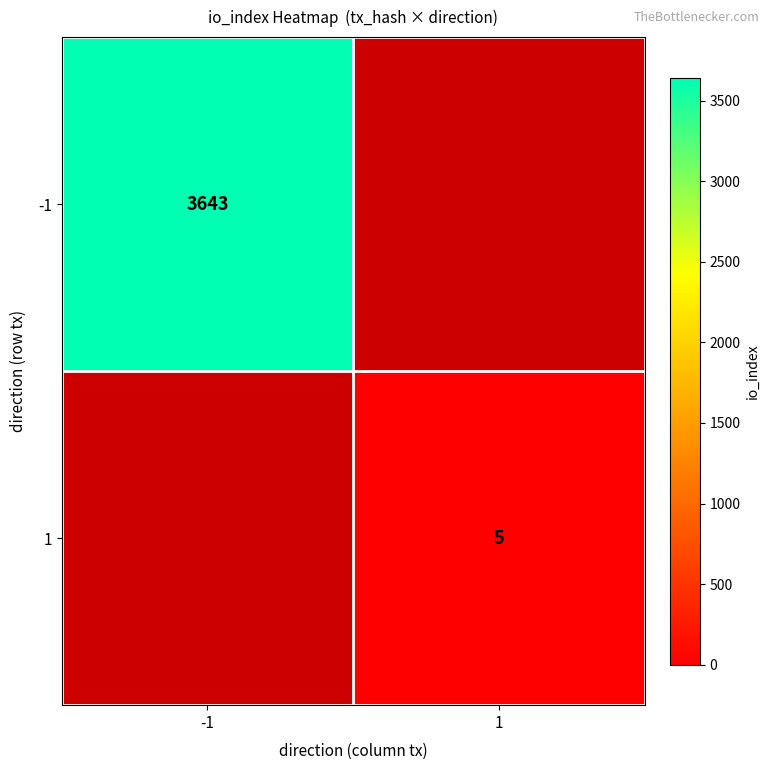

True or false: -1 has a value of 3643 at -1.

True